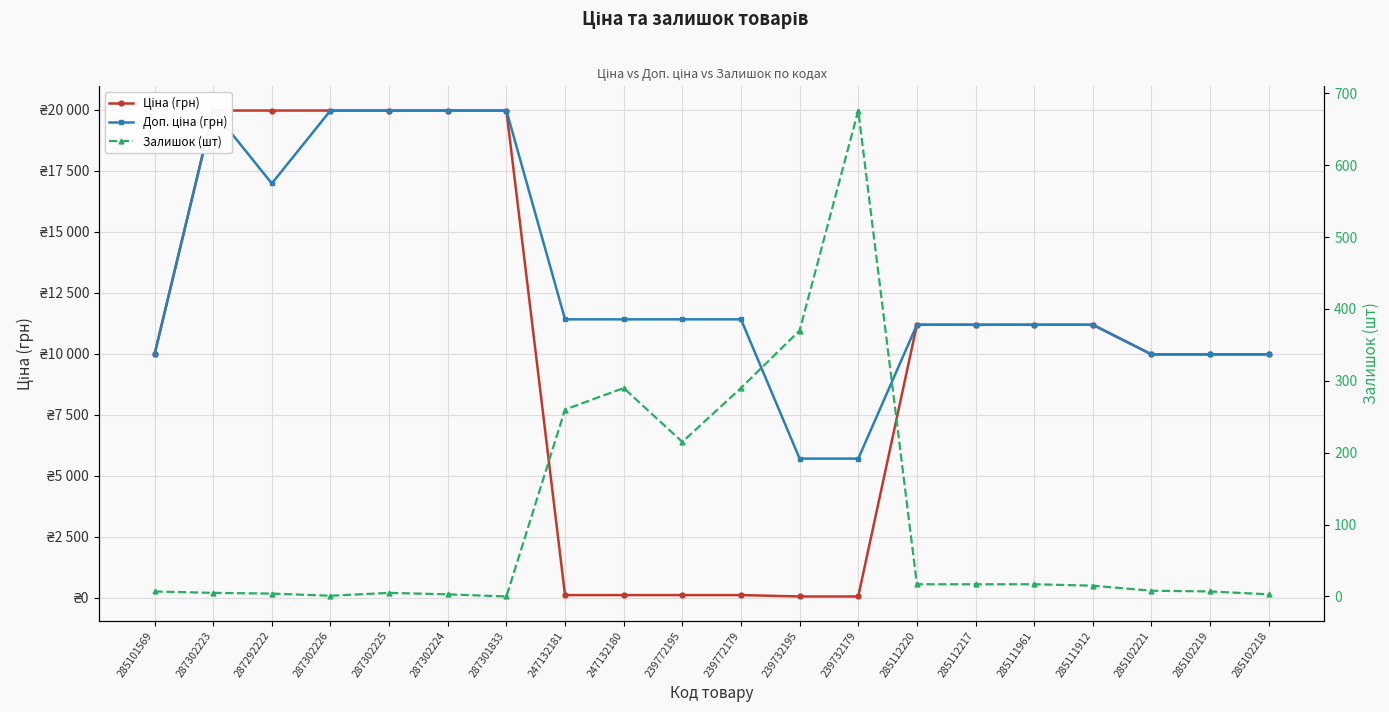

Which label corresponds to the smallest value in the chart?

287301833